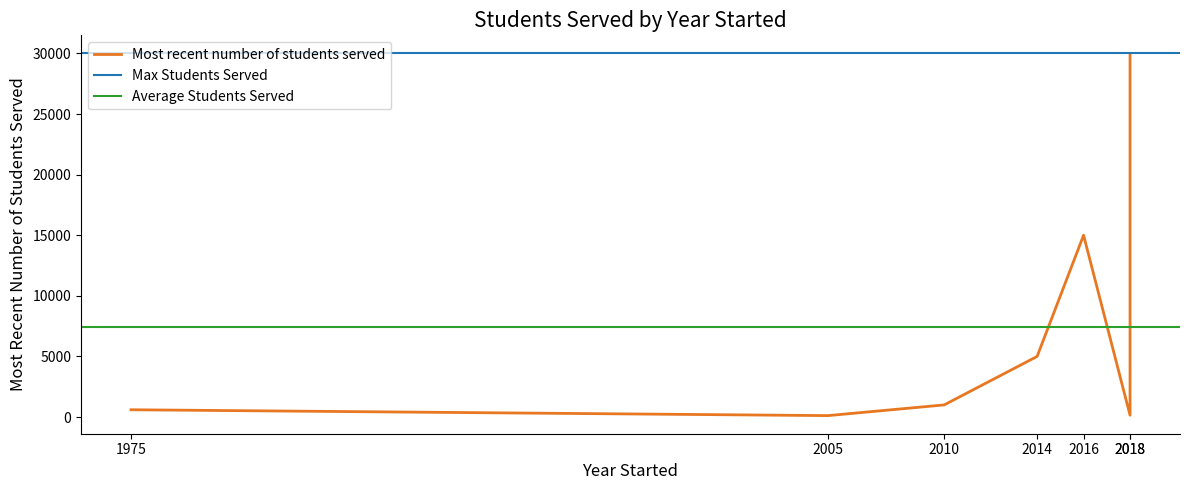

What is the approximate value at 2005, to the nearest 100?

100